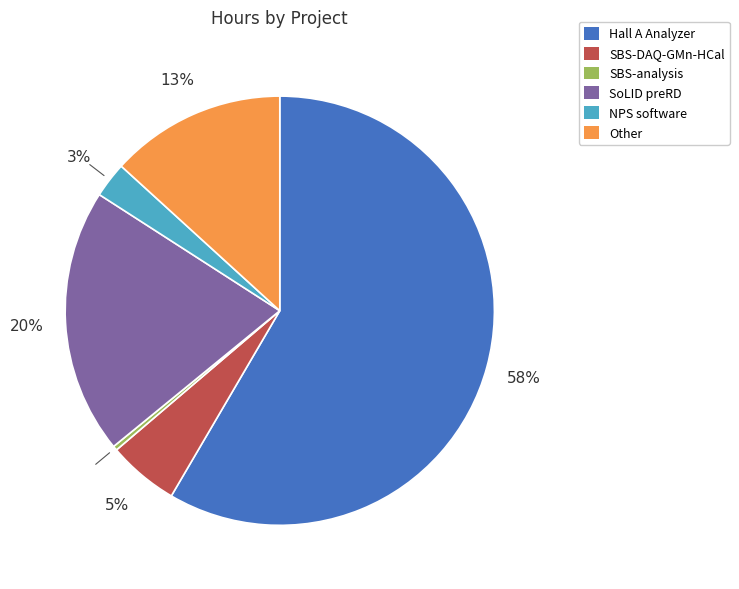

Do SBS-analysis and SBS-DAQ-GMn-HCal together represent more than half of the pie?

No